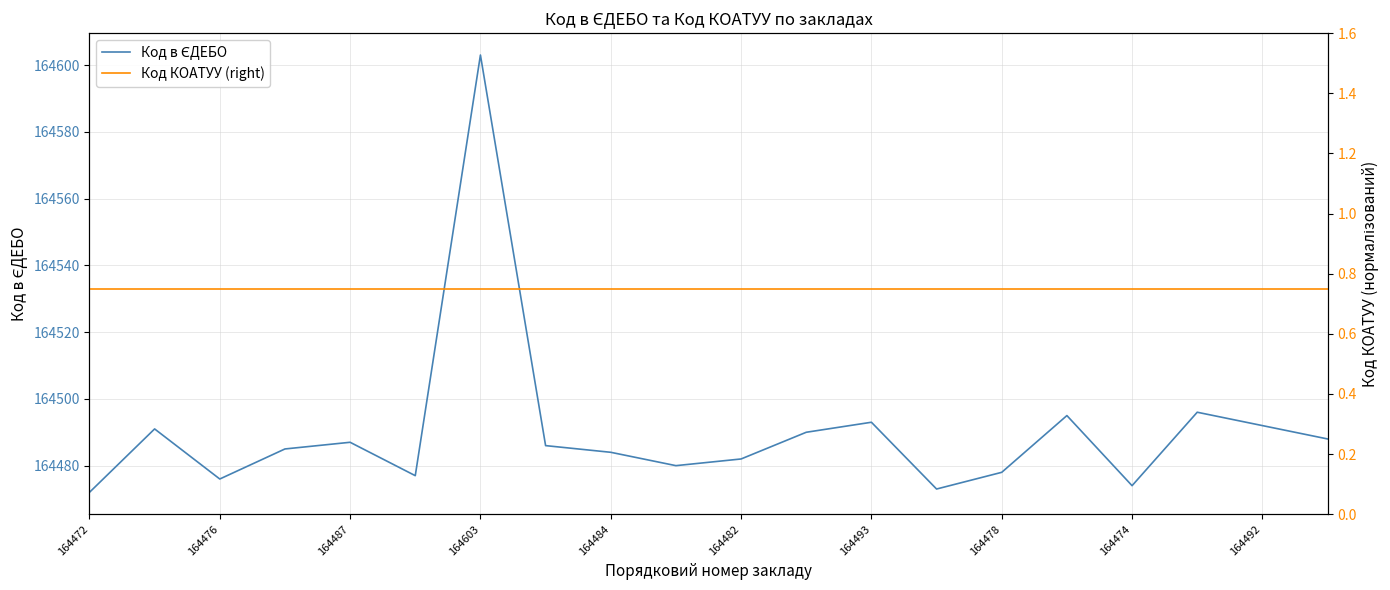

What is the sum of all Код в ЄДЕБО values?

3289802.0